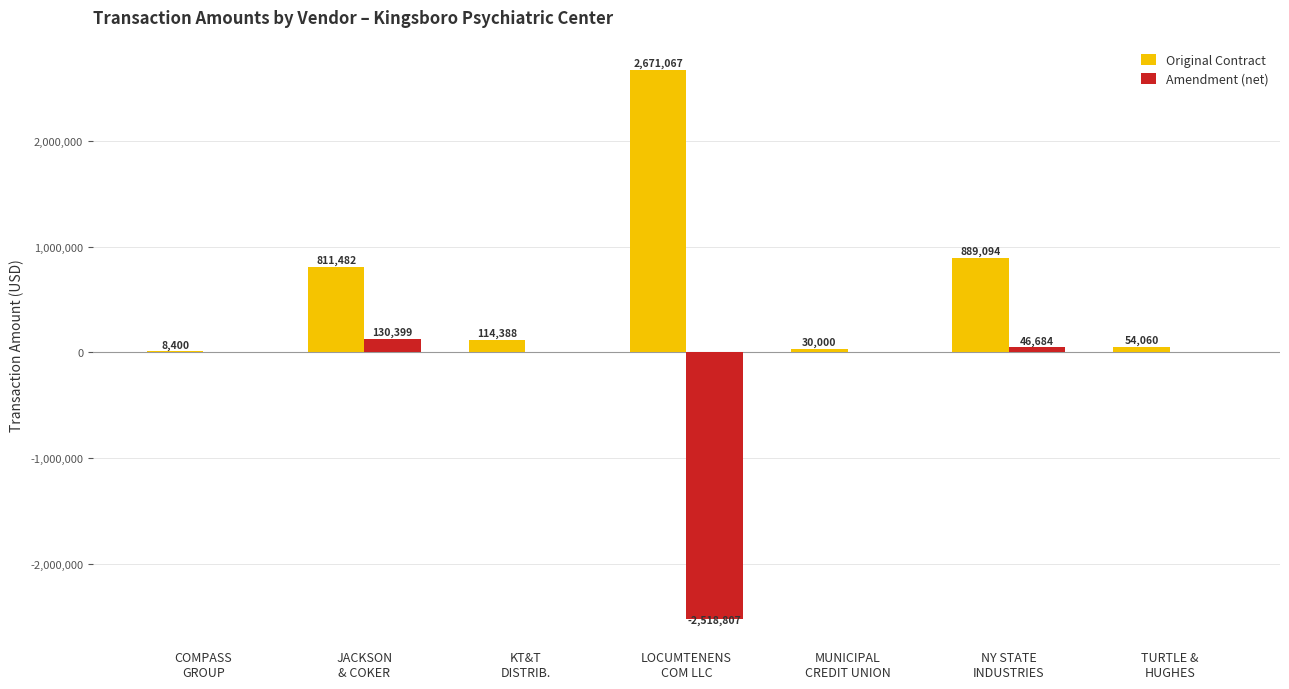

Count the number of categories in the chart.

7